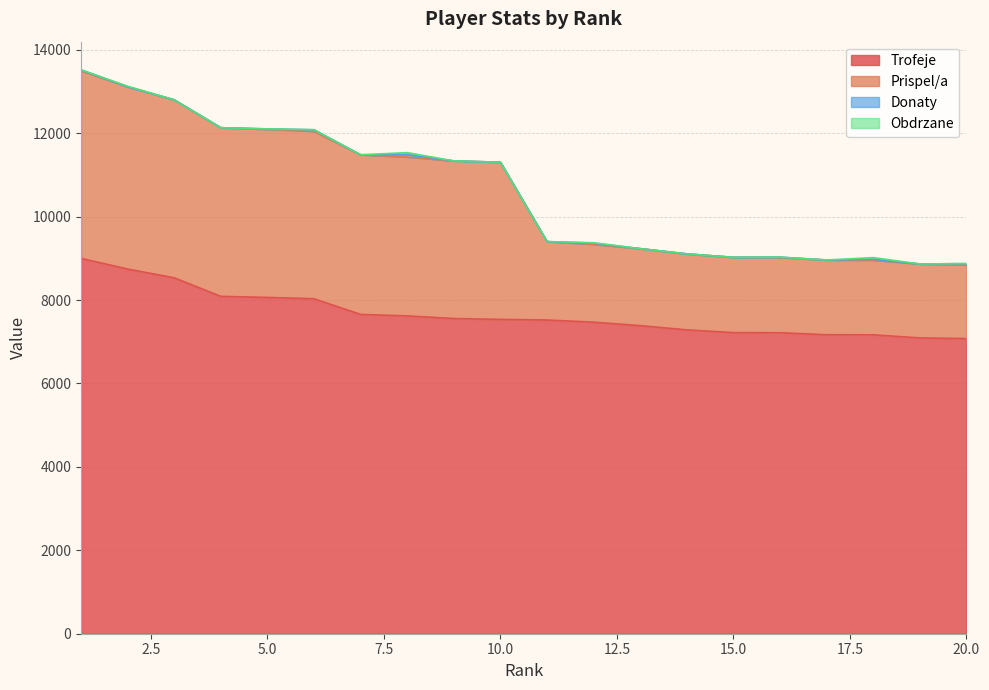

What is the maximum value for Trofeje?

9000